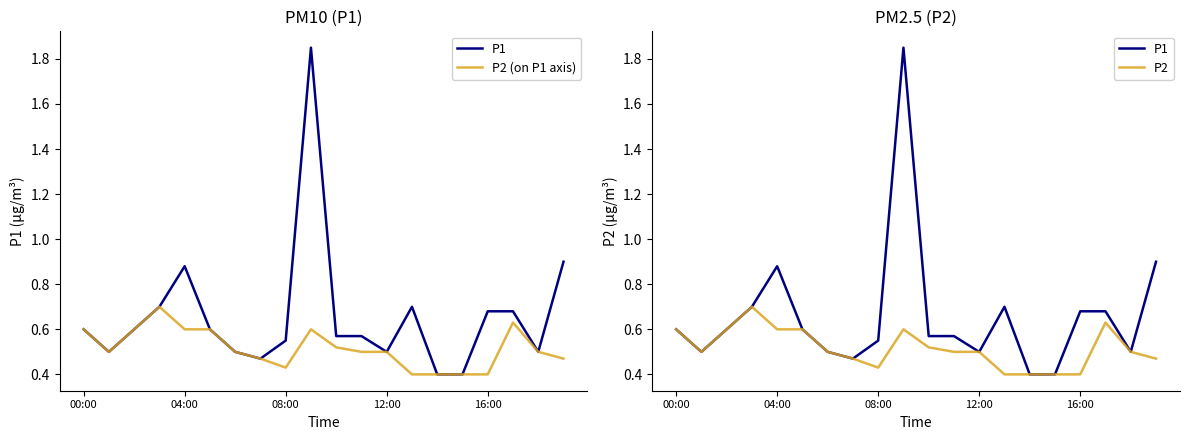

True or false: P2 (on P1 axis) has a value of 0.7 at 14.

False